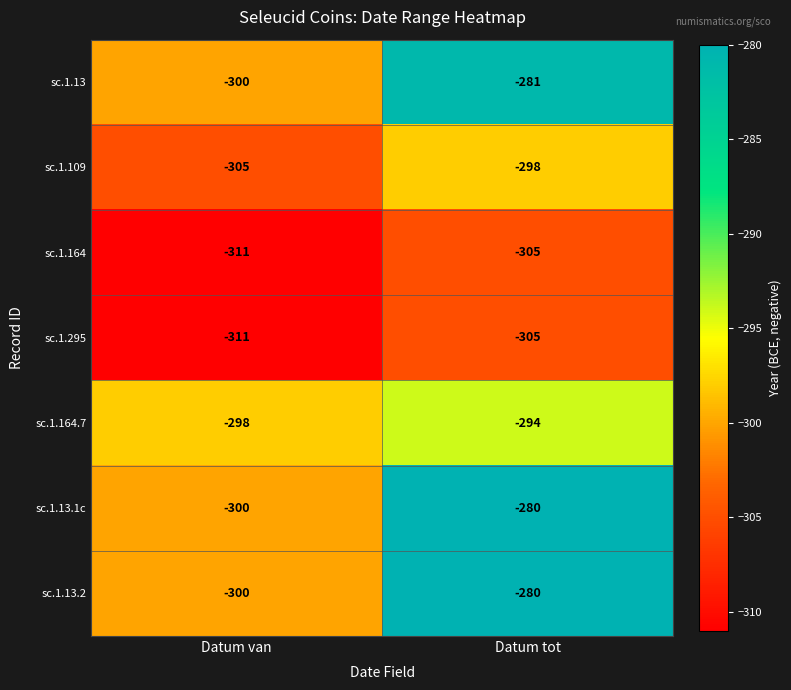

What is the difference between the highest and lowest values at Datum van?

13